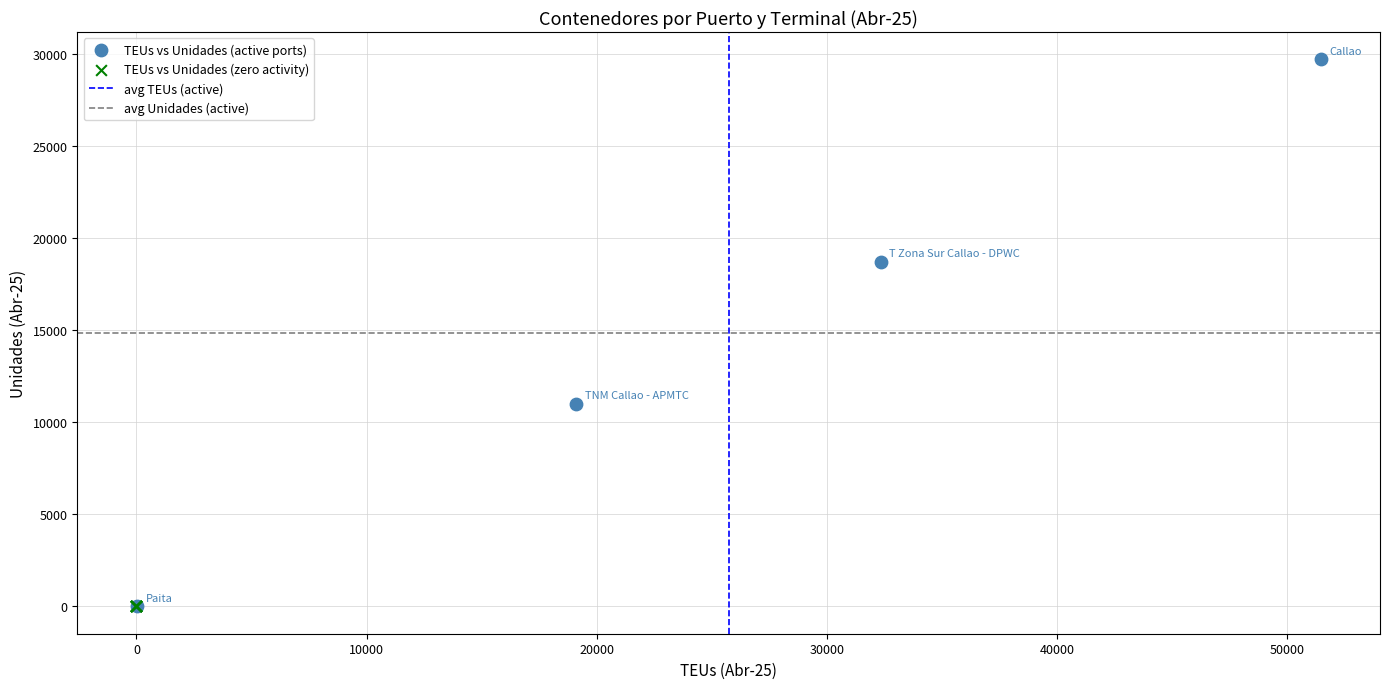

Which series reaches the maximum Y coordinate?

TEUs vs Unidades (active ports)